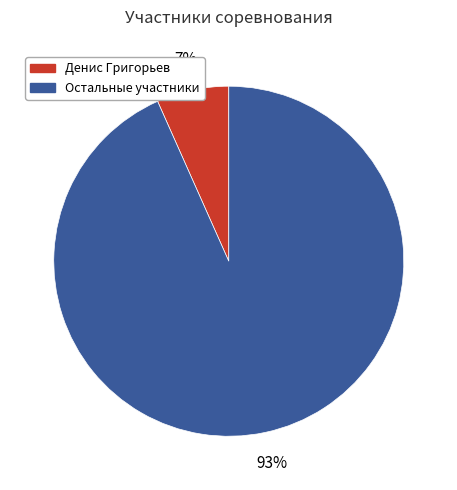

Does any single category account for the majority?

Yes